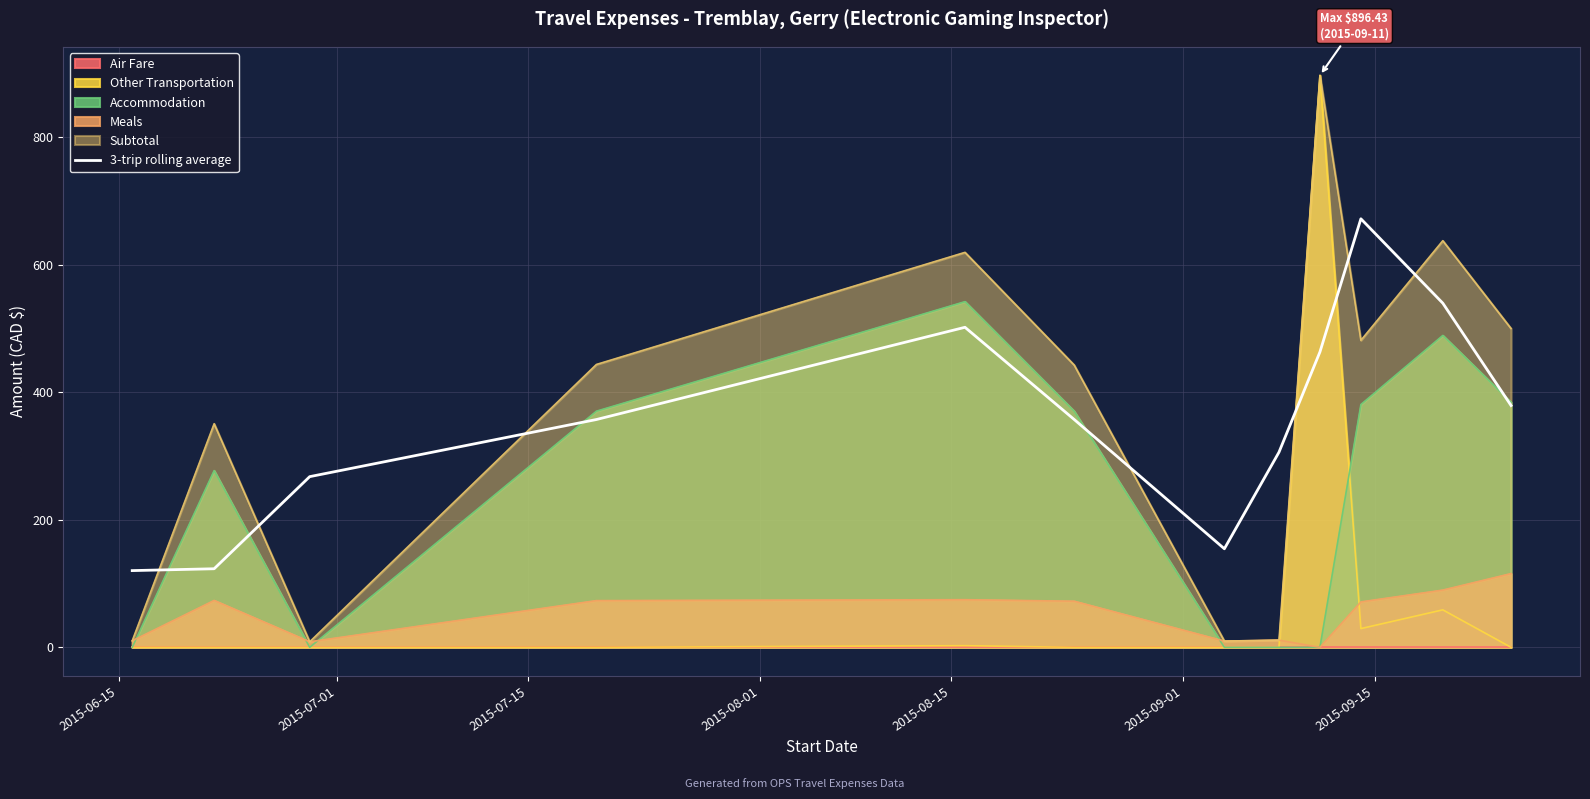

After their last crossing, which series has the higher values: Subtotal or 3-trip rolling average?

Subtotal